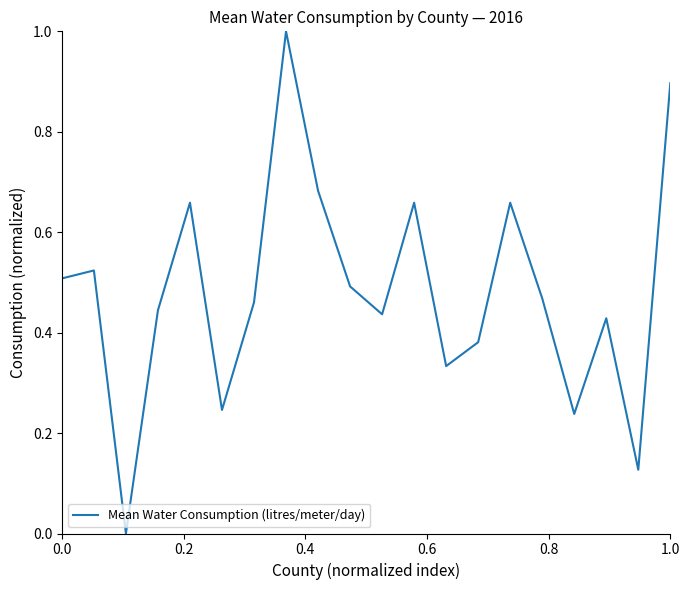

What is the greatest value displayed?

1.0